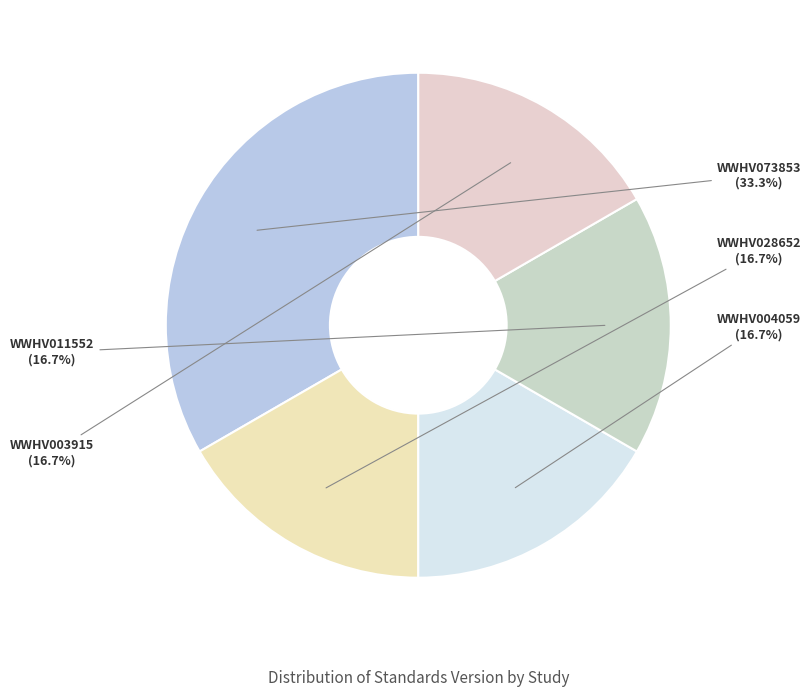

Does WWHV011552 account for over 50% of the chart?

No